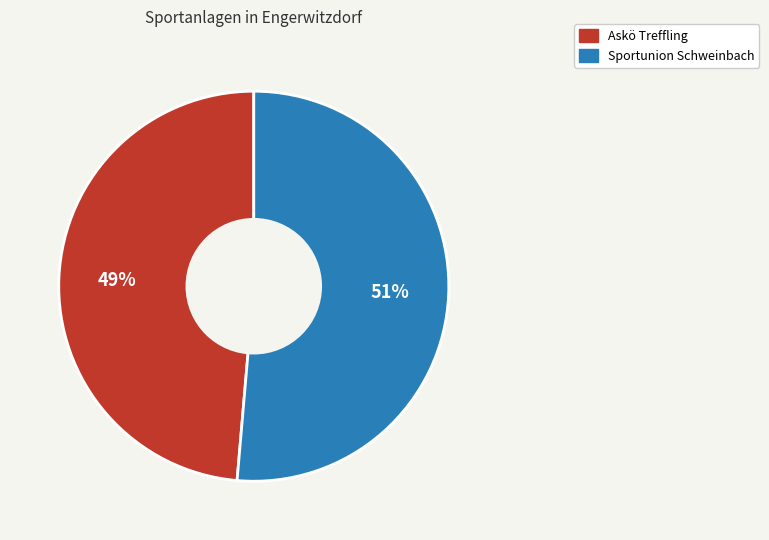

What is the majority slice?

Sportunion Schweinbach